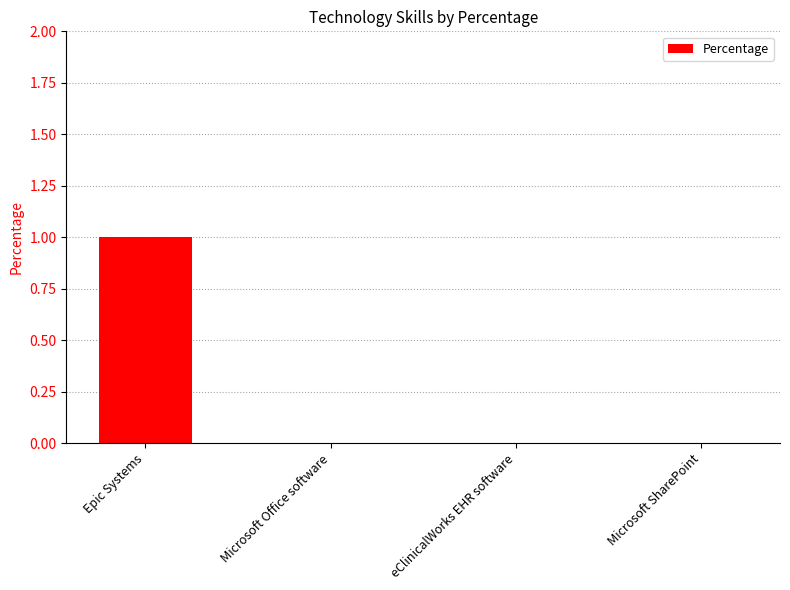

What is the difference between the values at Epic Systems and Microsoft Office software?

1